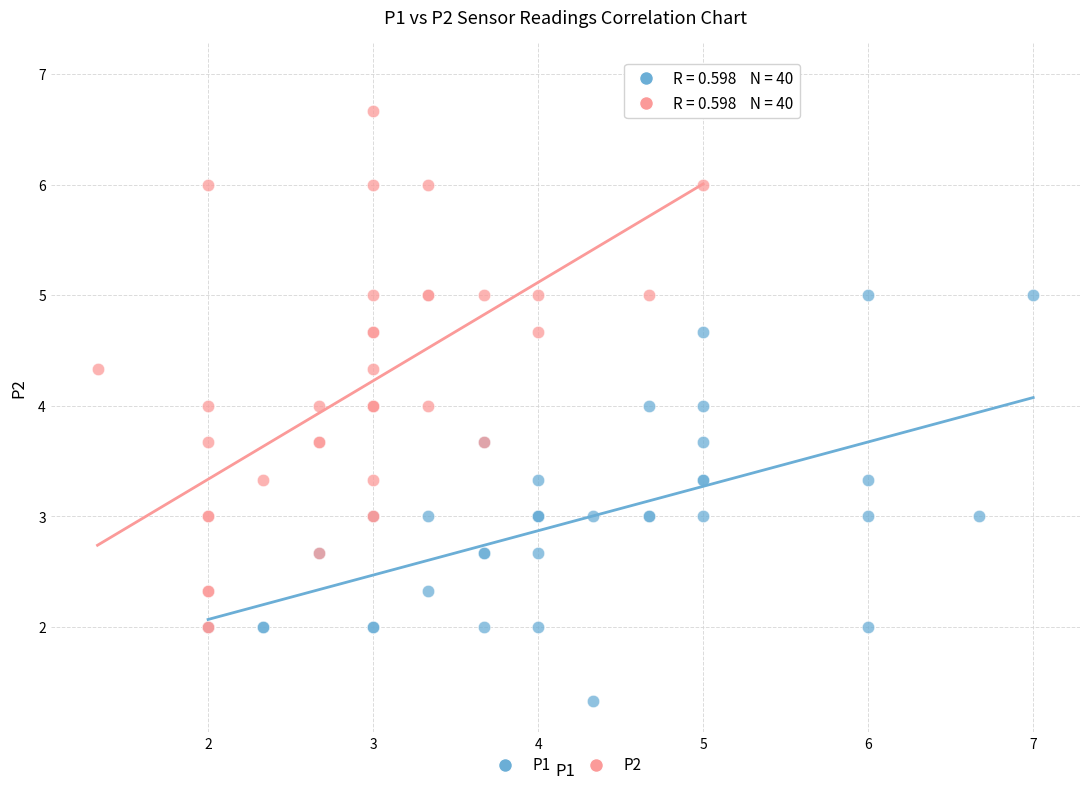

Which series has the largest Y range (max minus min)?

P2